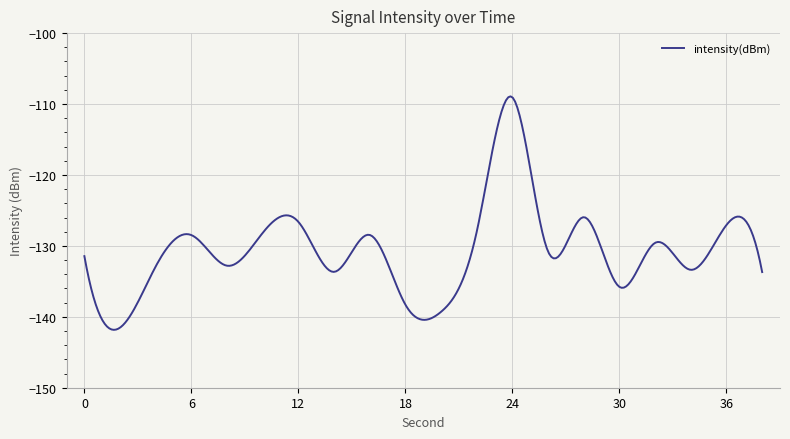

What is the greatest value displayed?

-108.9